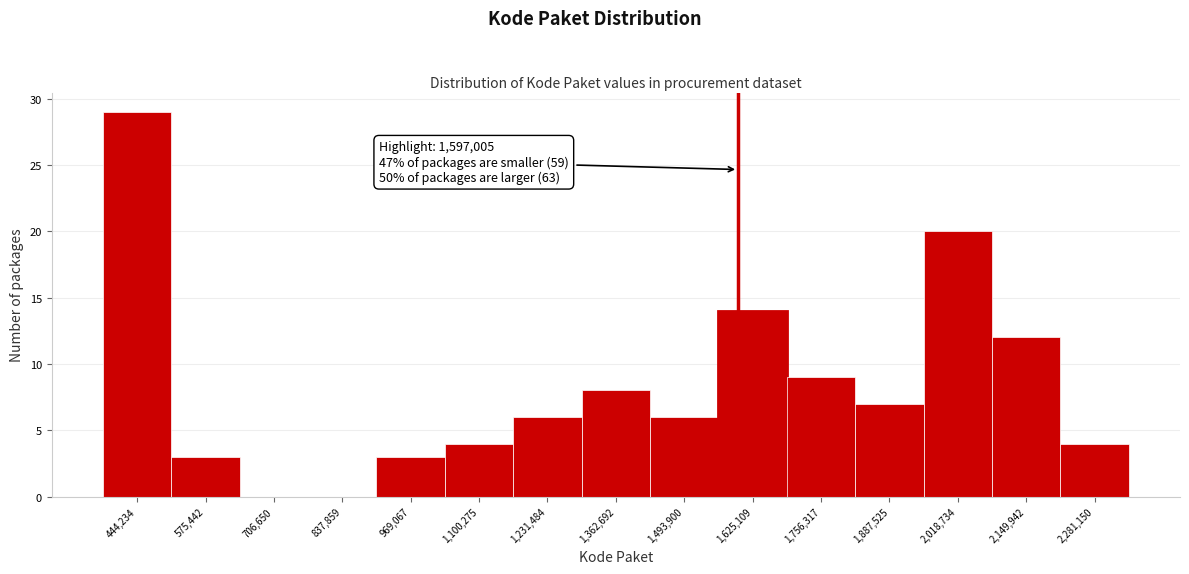

Which range on the x-axis has the tallest bar?

380000 to 500000